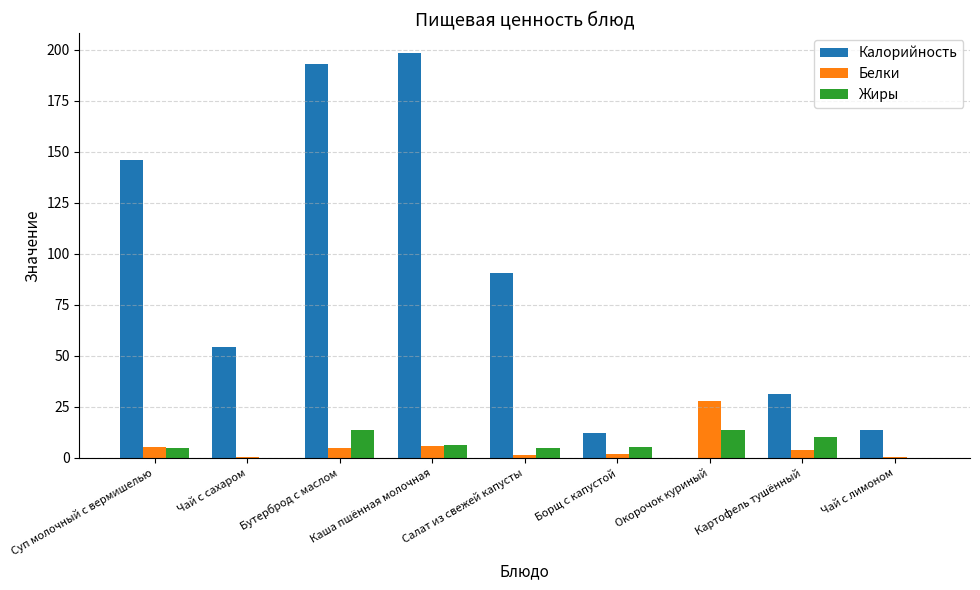

At which label is Калорийность closest to 99?

Салат из свежей капусты